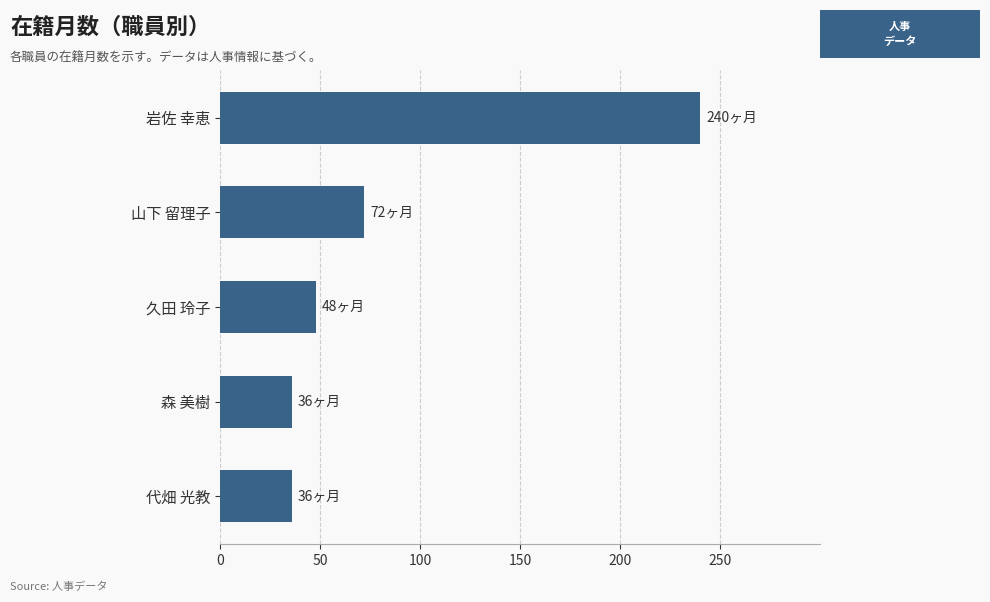

What is the approximate value at 久田 玲子?

48